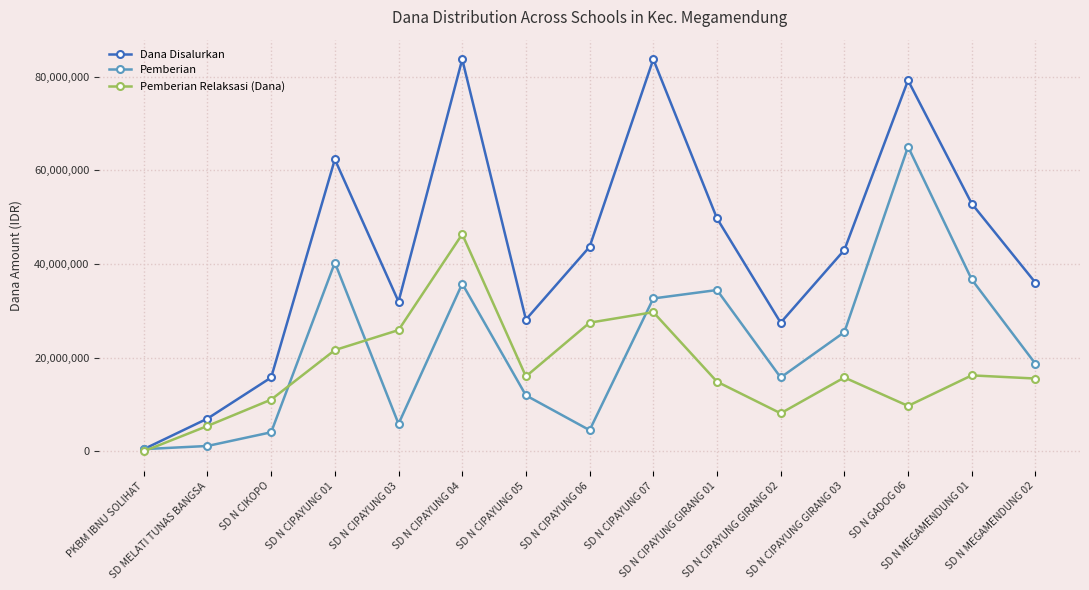

Rank the series by their maximum value, from lowest to highest.

Pemberian Relaksasi (Dana), Pemberian, Dana Disalurkan